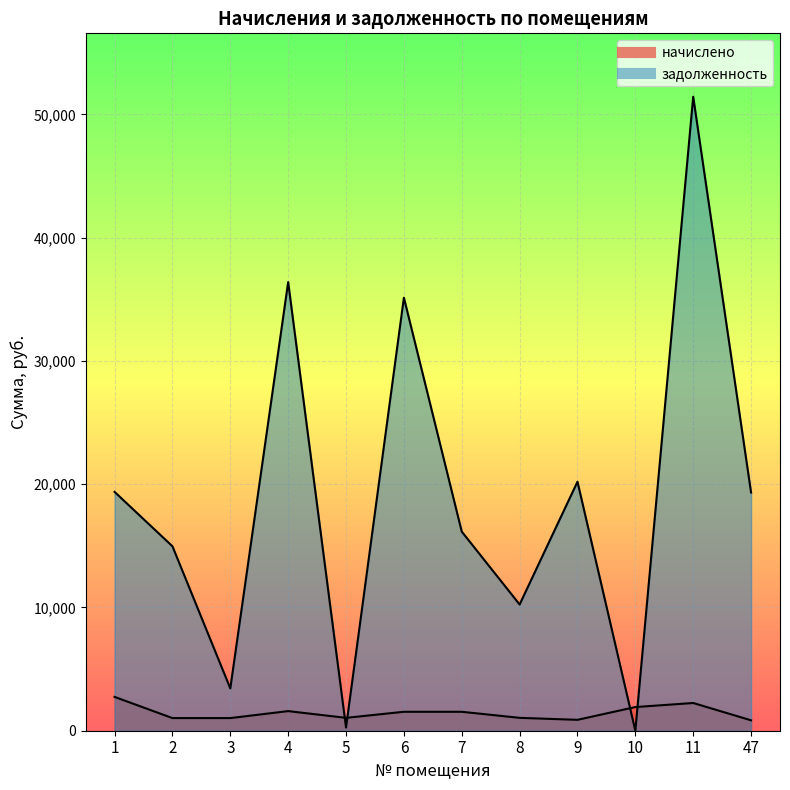

True or false: задолженность has a value of 16153.0 at 7.

True